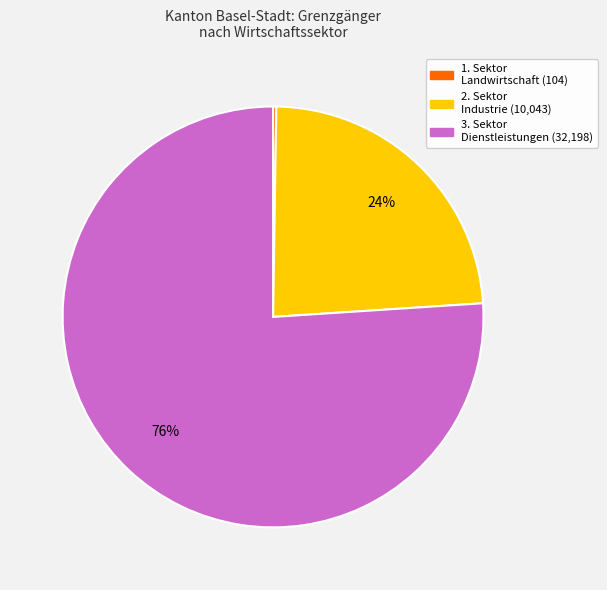

Is there any slice that represents more than half of the pie?

Yes